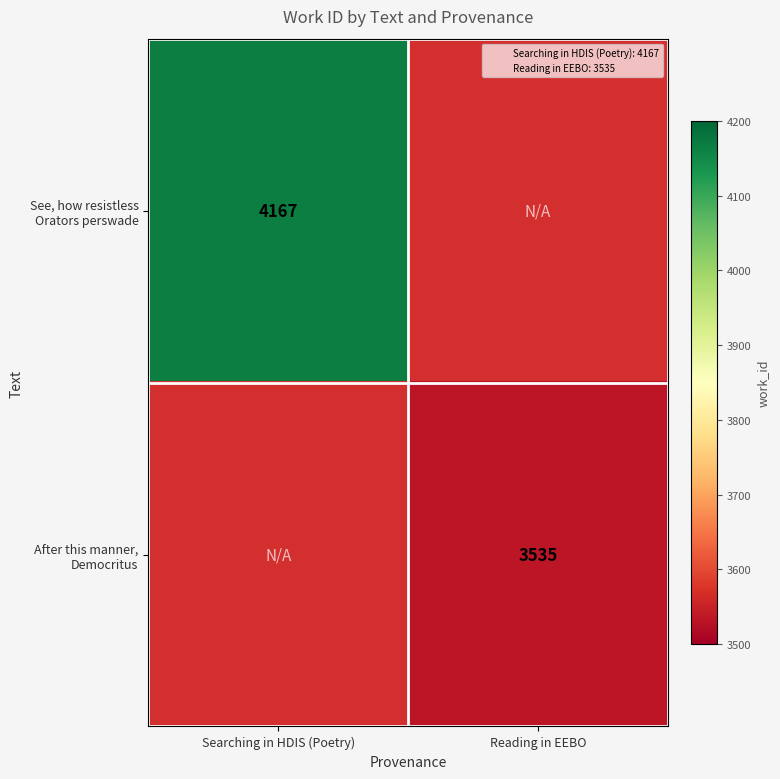

Which category has the highest value in the See, how resistless Orators perswade series?

Searching in HDIS (Poetry)